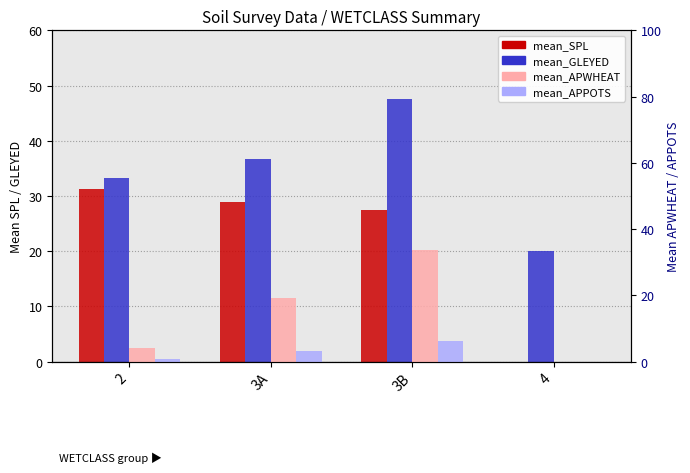

What is the difference between the maximum and minimum values in the mean_SPL series?

31.2